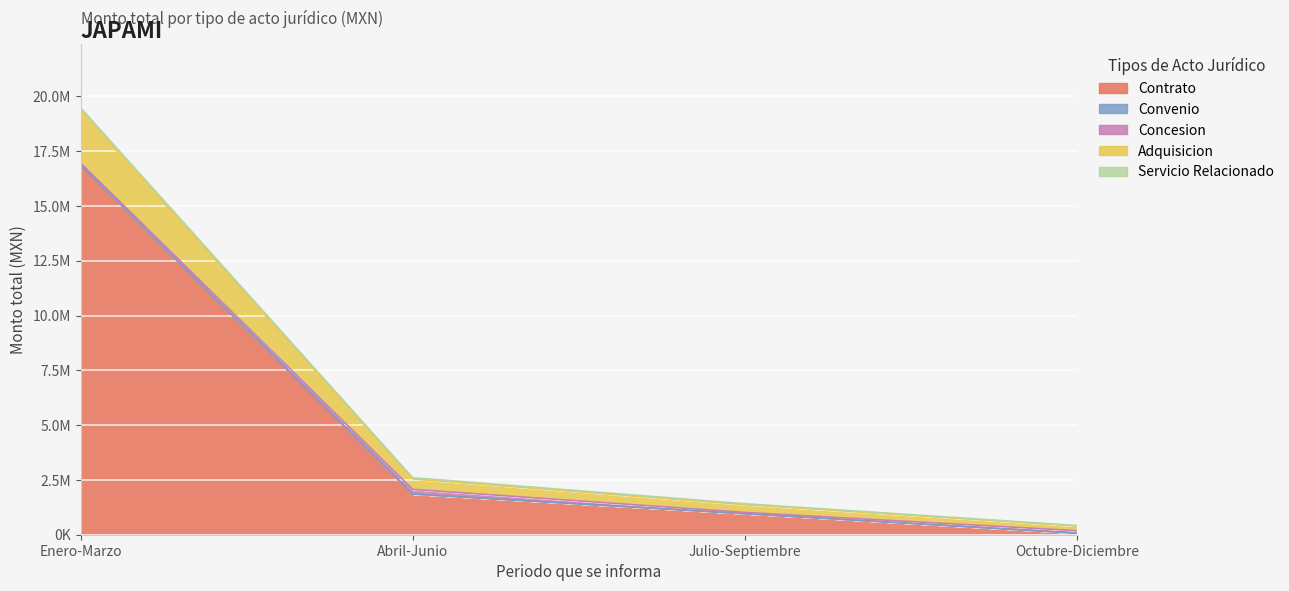

Is it true that Contrato equals 389462.5 at Julio-Septiembre?

False